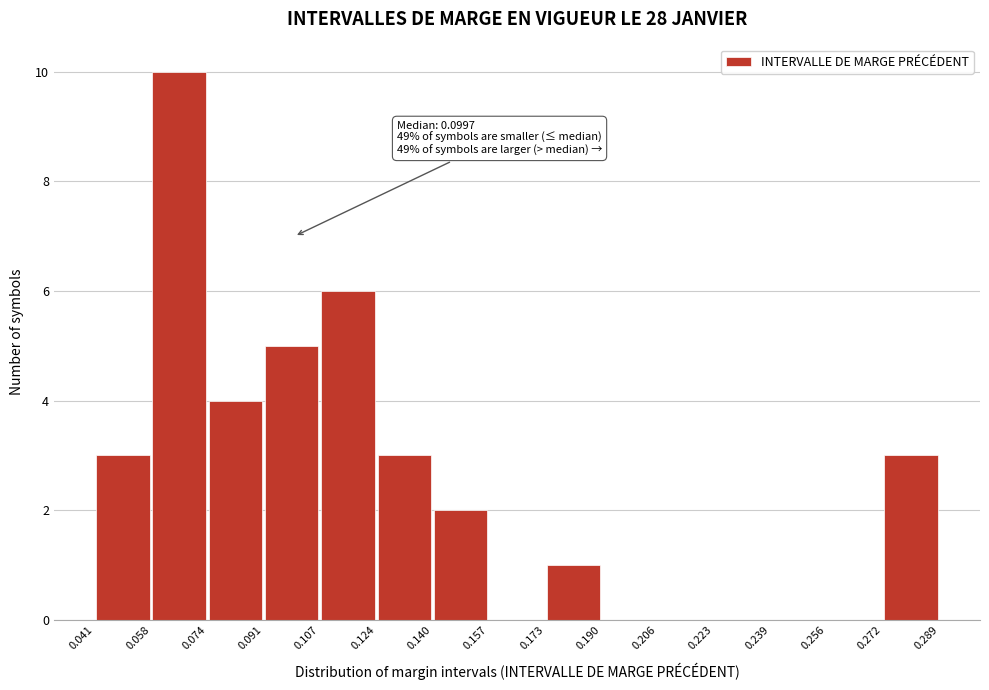

Over which range of the x-axis is the bar tallest?

0.058 to 0.074